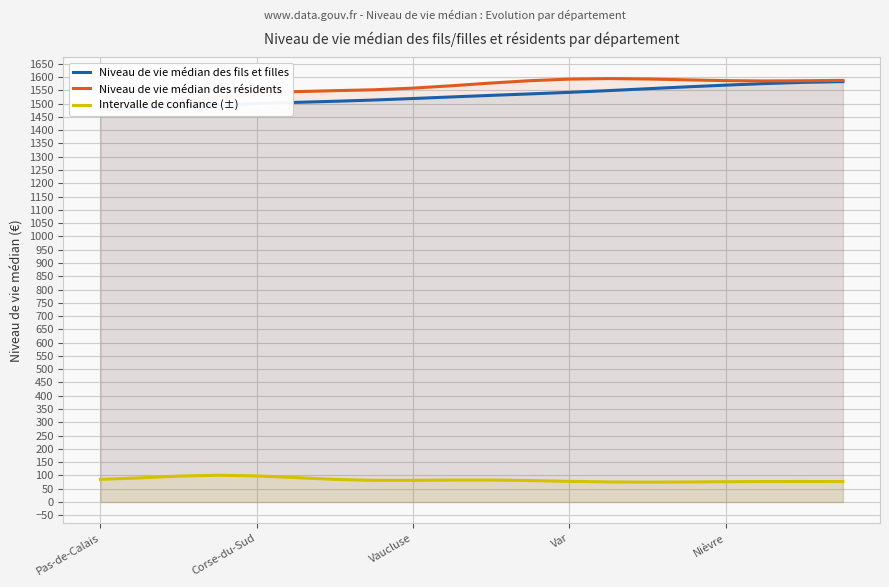

What is the average value of the Intervalle de confiance (±) series?

83.5